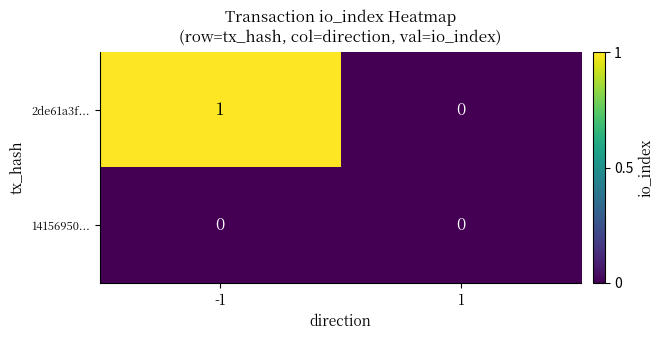

The value of 14156950... at -1 is 0. True or false?

True